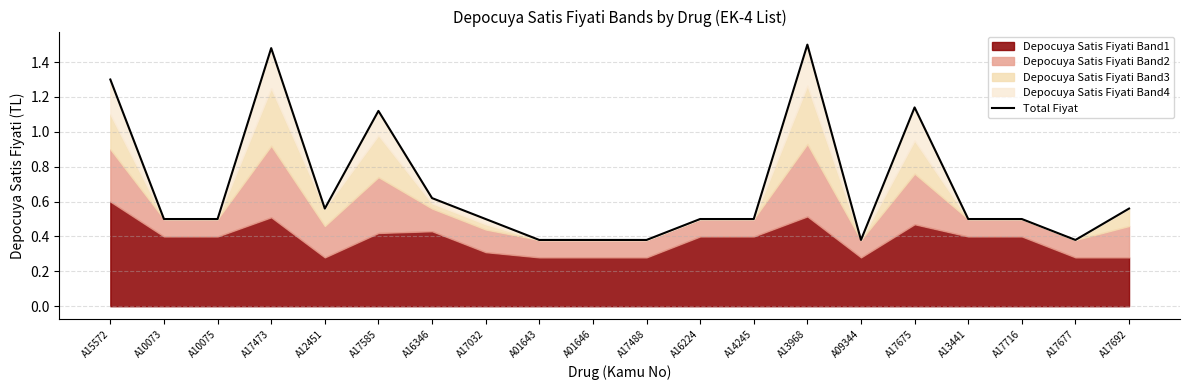

What is the sum of all values?

13.7